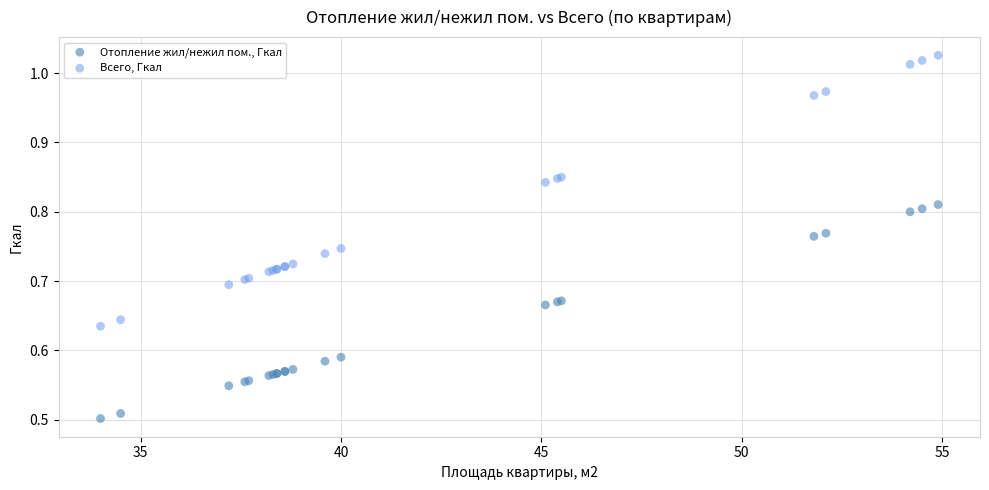

Which series contains the lowest Y value?

Отопление жил/нежил пом., Гкал